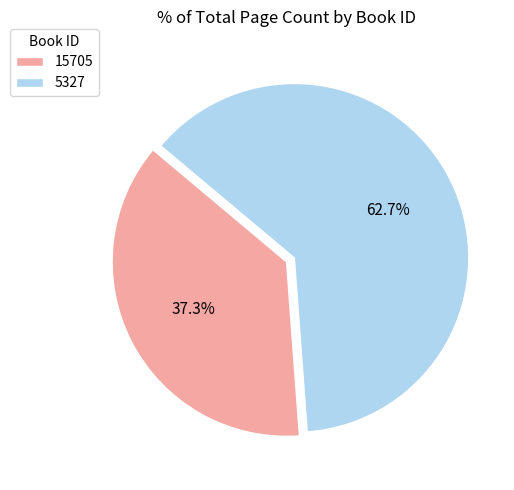

Combined, what portion of the pie is 15705 and 5327?

100.0%